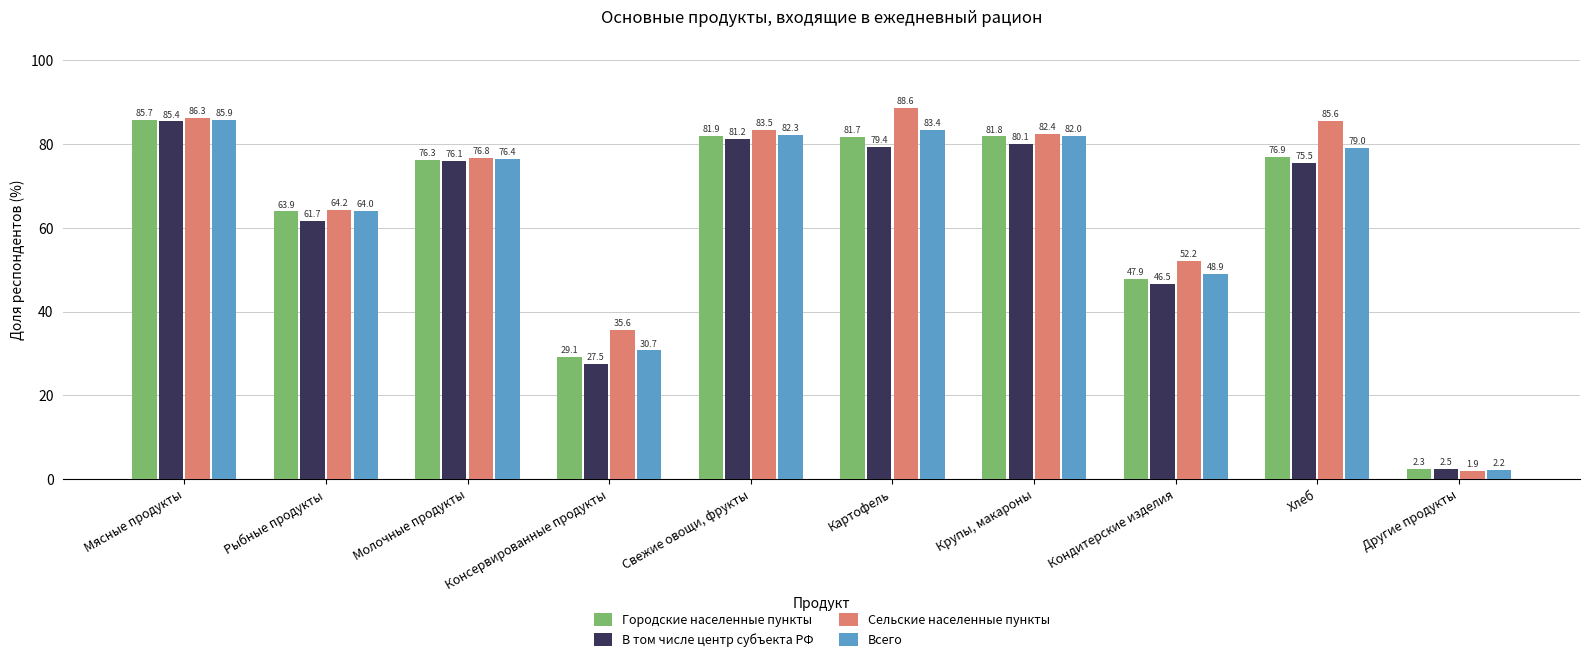

What is the label of the 6th bar from the right?

Свежие овощи, фрукты